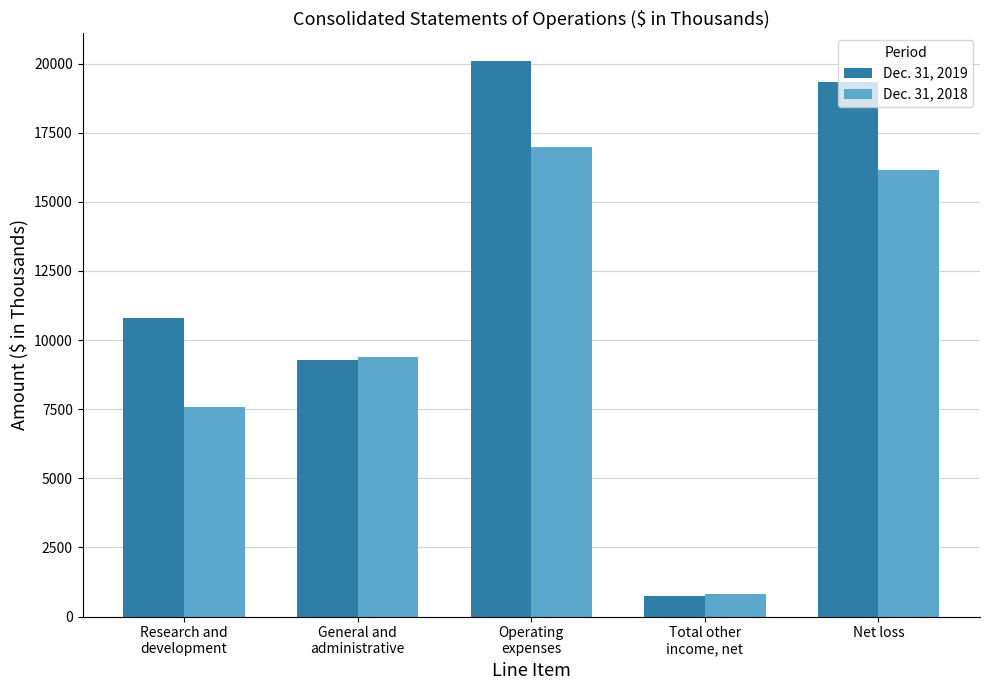

Is the value of Dec. 31, 2019 at General and
administrative greater than the value of Dec. 31, 2018 at Operating
expenses?

No